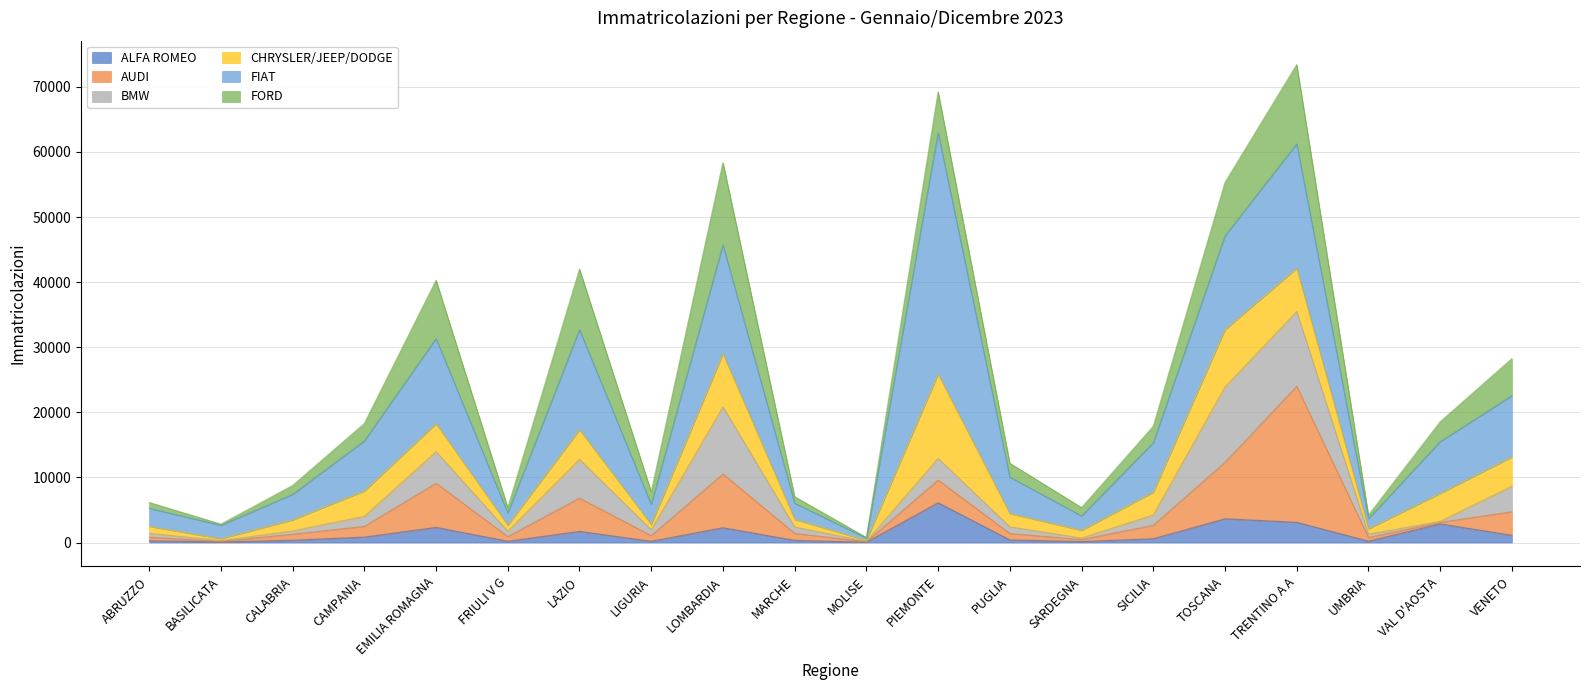

What is the difference between the BMW values at VENETO and CAMPANIA?

2377